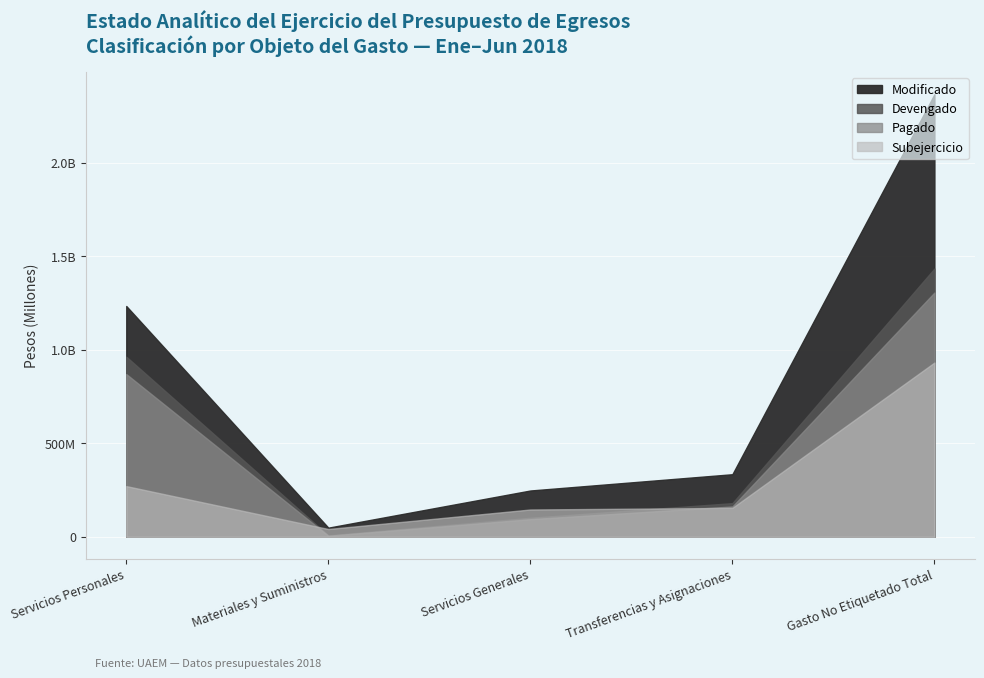

What is the total value across all series at Servicios Personales?

3339124361